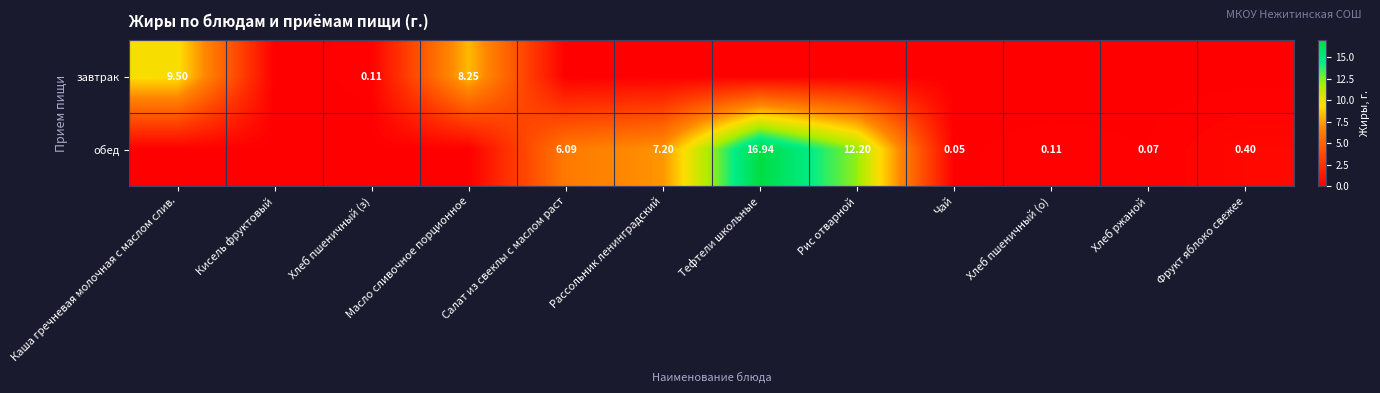

Which label corresponds to the largest value in the chart?

Тефтели школьные